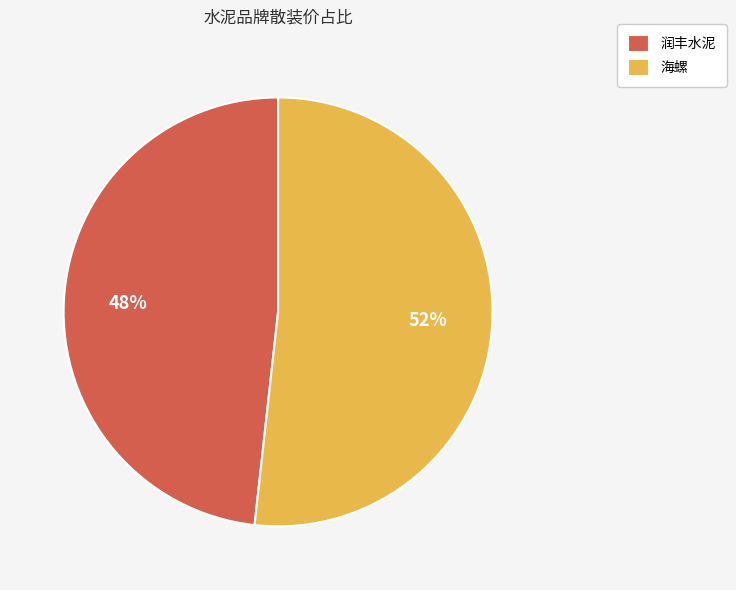

True or false: 润丰水泥 accounts for 48% of the total.

True